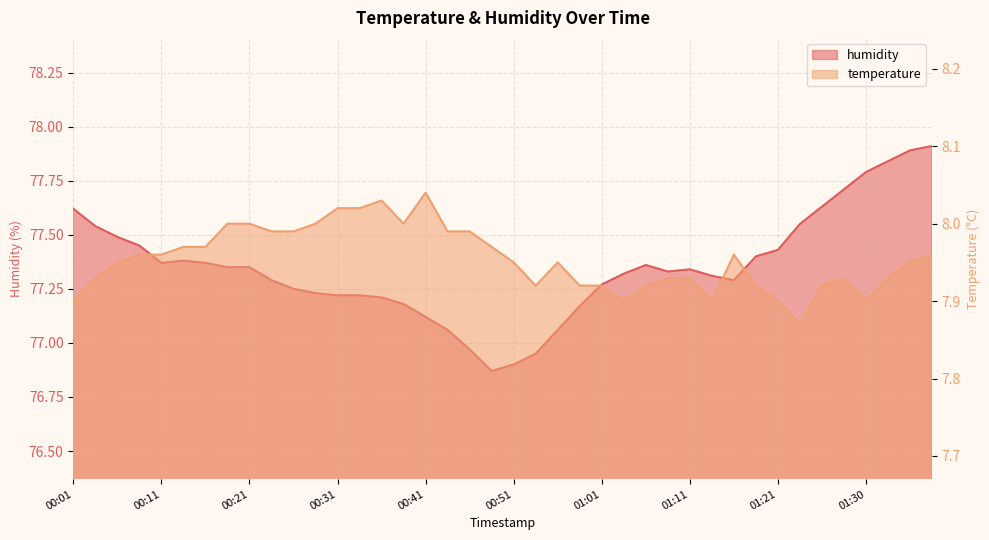

The humidity series shows 77.2 at 00:38. True or false?

True